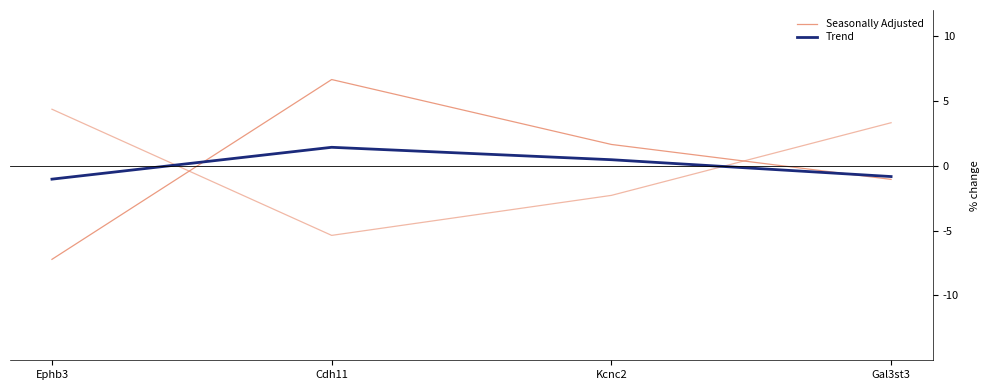

True or false: Trend and Seasonally Adjusted intersect in this chart.

True